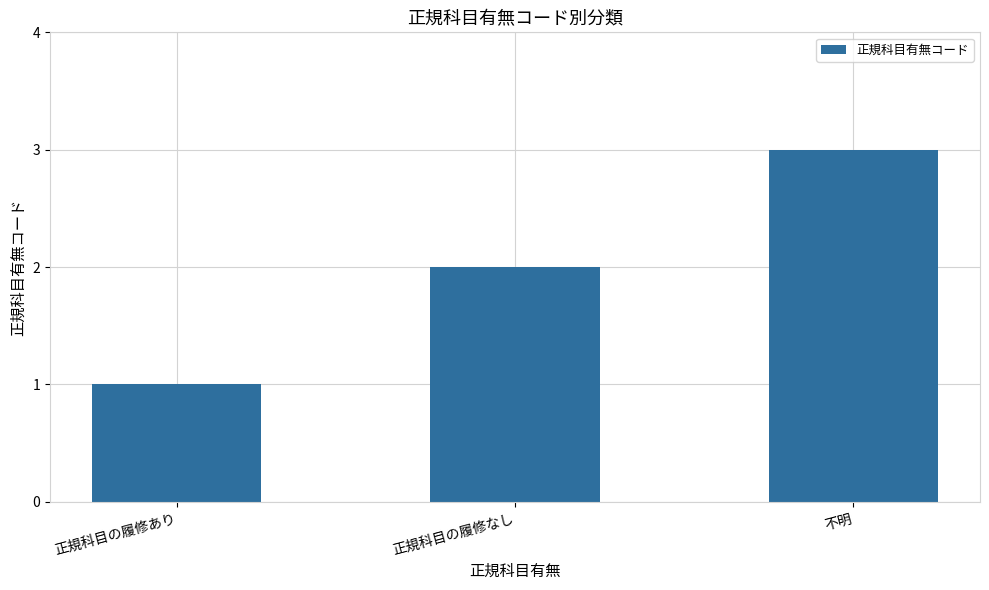

What position from the right is 不明?

1